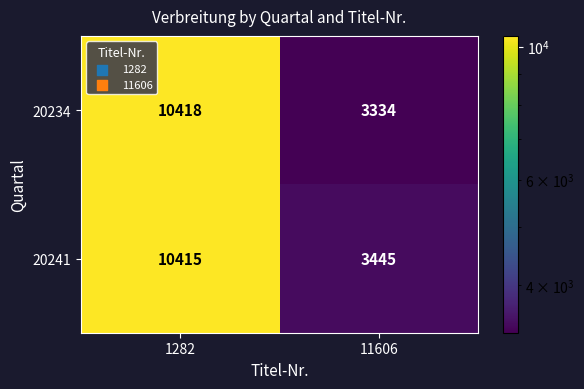

True or false: 20241 has a value of 2907 at 1282.

False